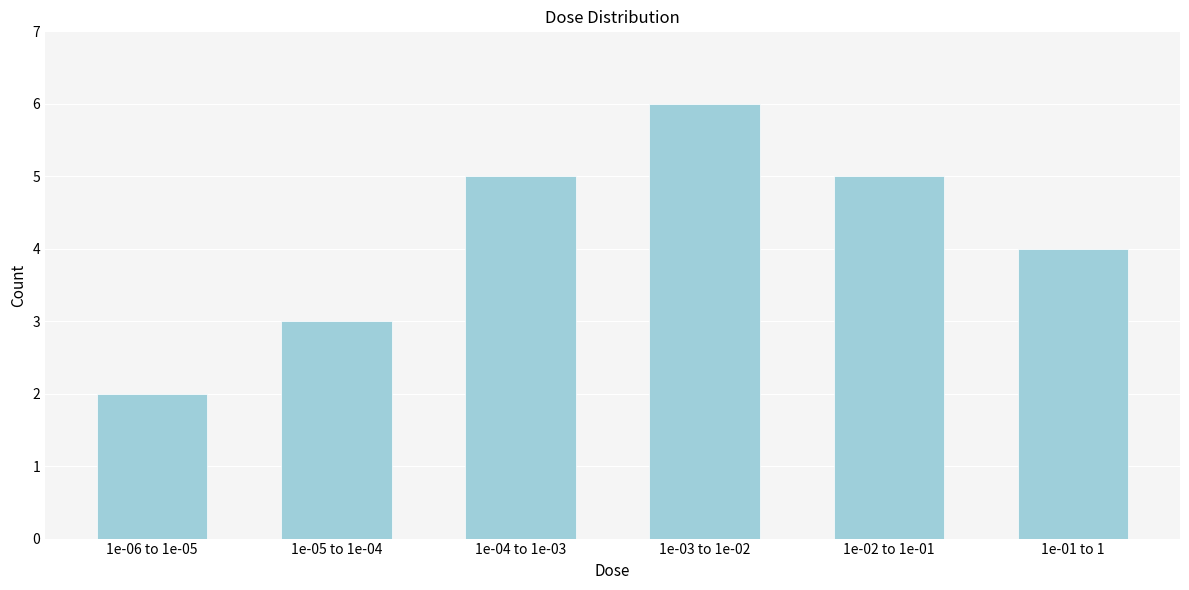

Reading right to left, what are all the values shown in this chart?

4	5	6	5	3	2